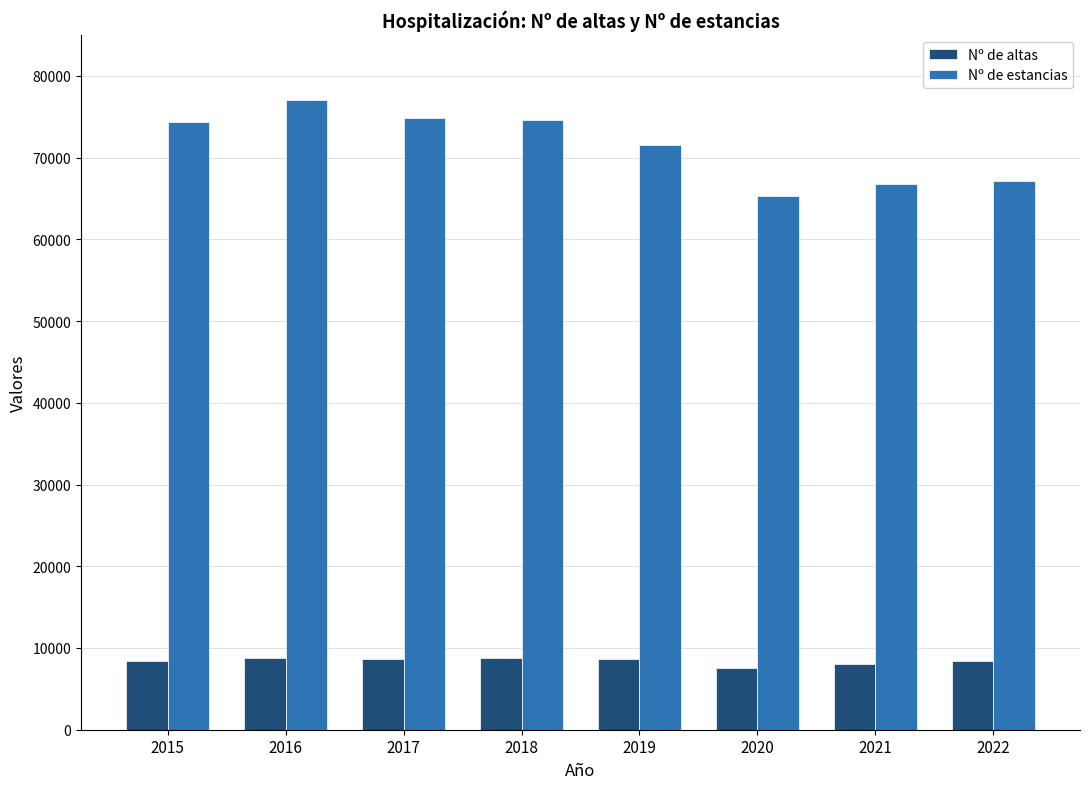

What is the sum of all Nº de altas values?

67337